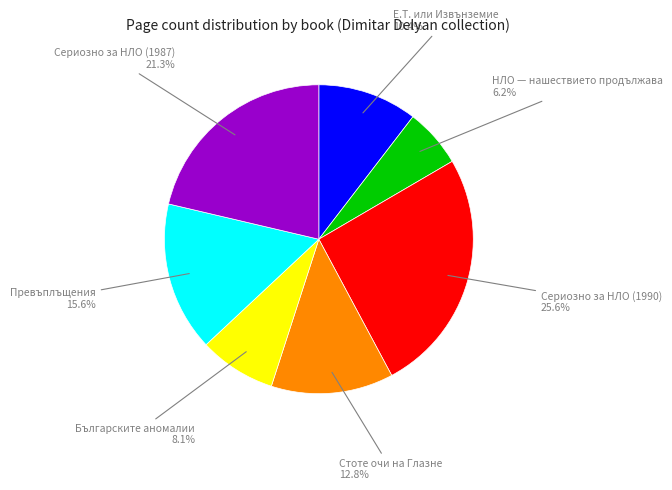

Approximately how many times larger is the value at Превъплъщения 15.6% compared to Стоте очи на Глазне 12.8%?

1.2